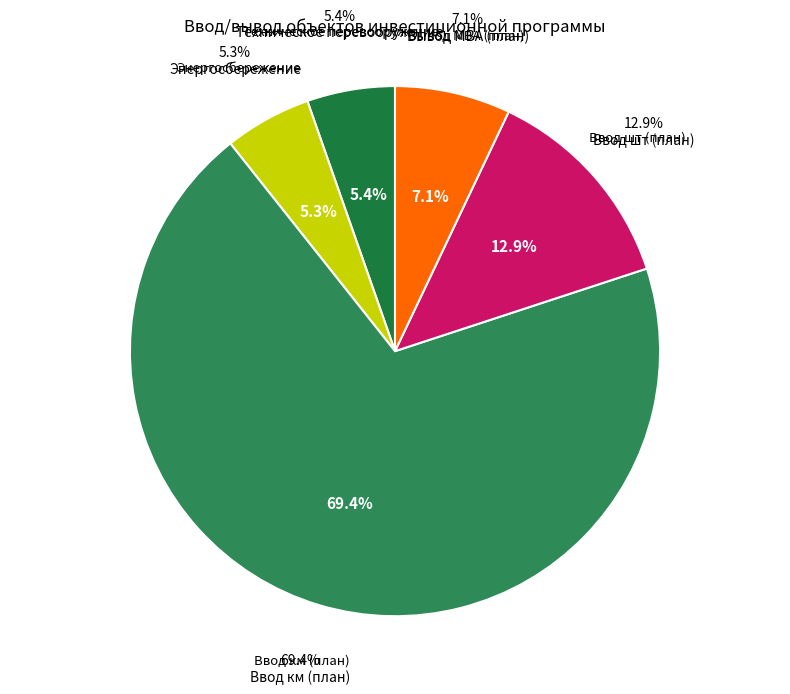

Which slice is the smallest?

Энергосбережение